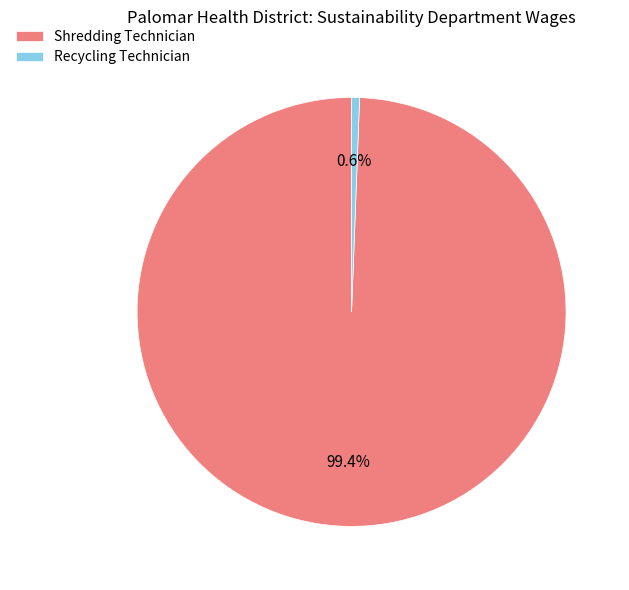

Which slice is the largest?

Shredding Technician